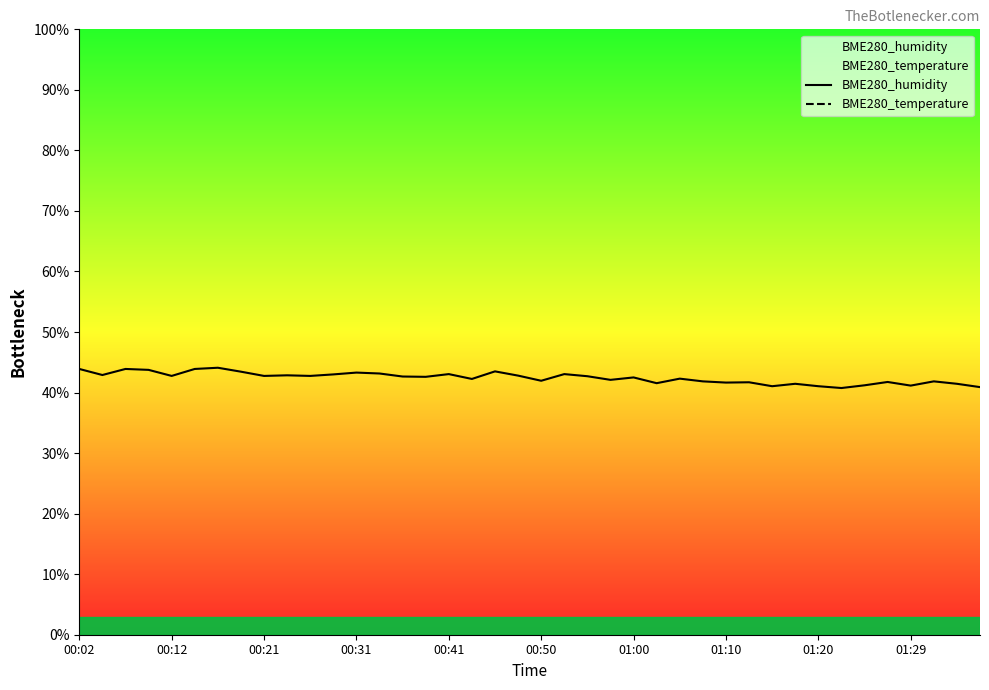

What is the difference between the BME280_humidity values at 00:31 and 35?

2.0